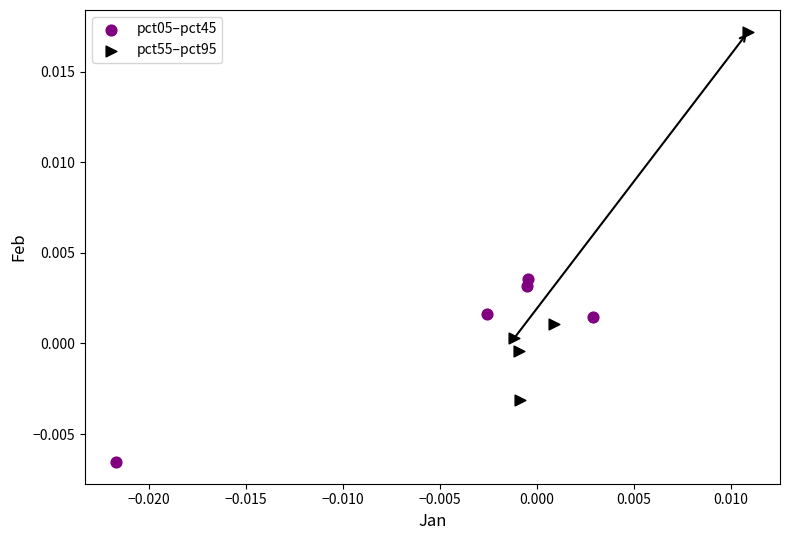

Which series contains the highest Y value?

pct55–pct95